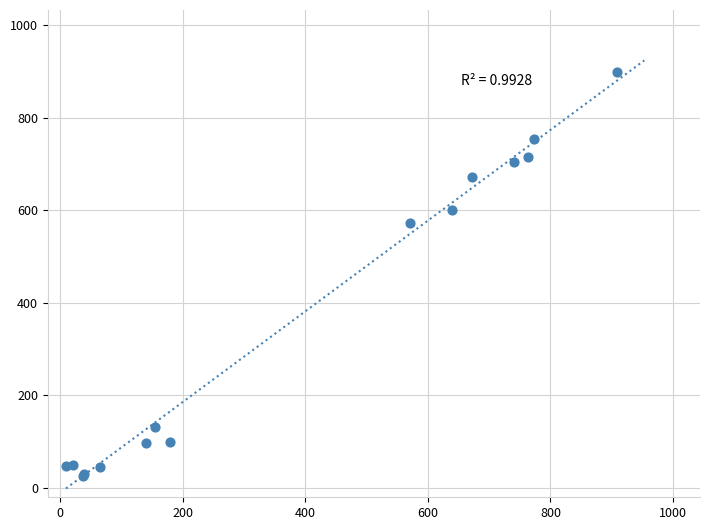

What Y value in the scatter plot is closest to 461?

571.5